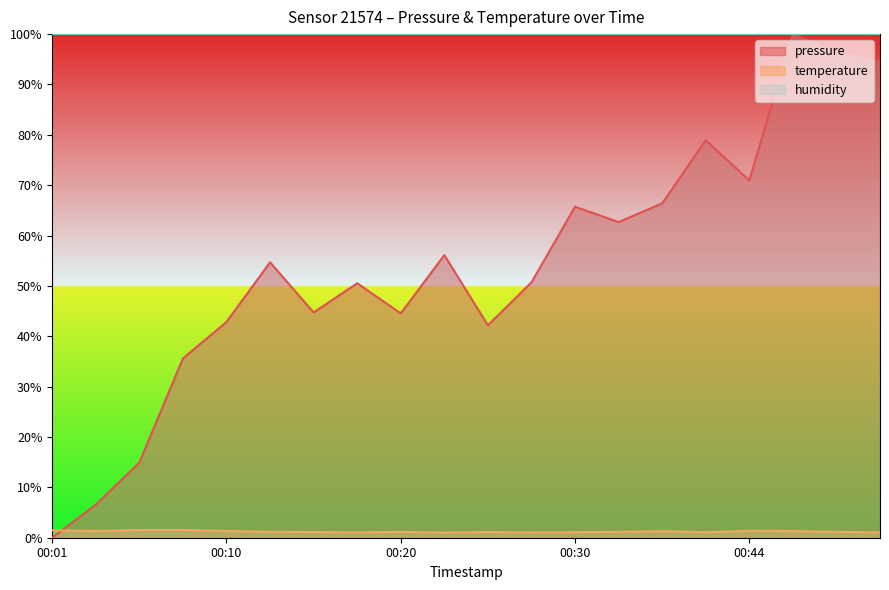

Which has a higher value, 00:42 or 00:20?

00:42